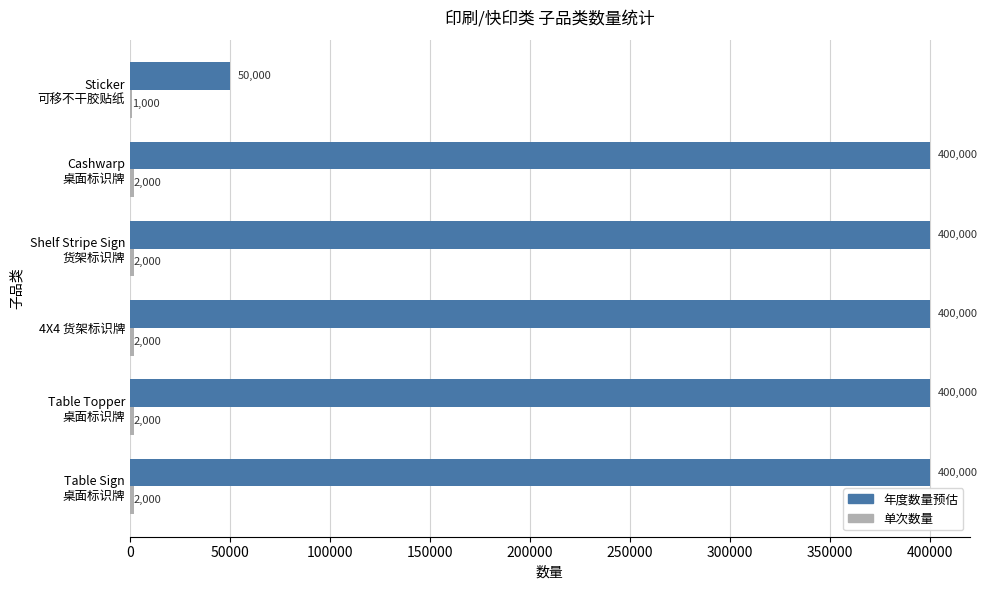

Which series has the largest range (max minus min)?

年度数量预估